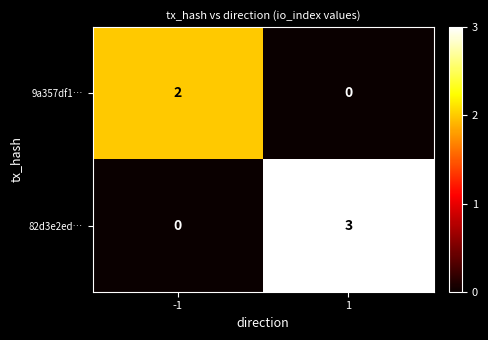

The value of 9a357df1… at 1 is 0. True or false?

True